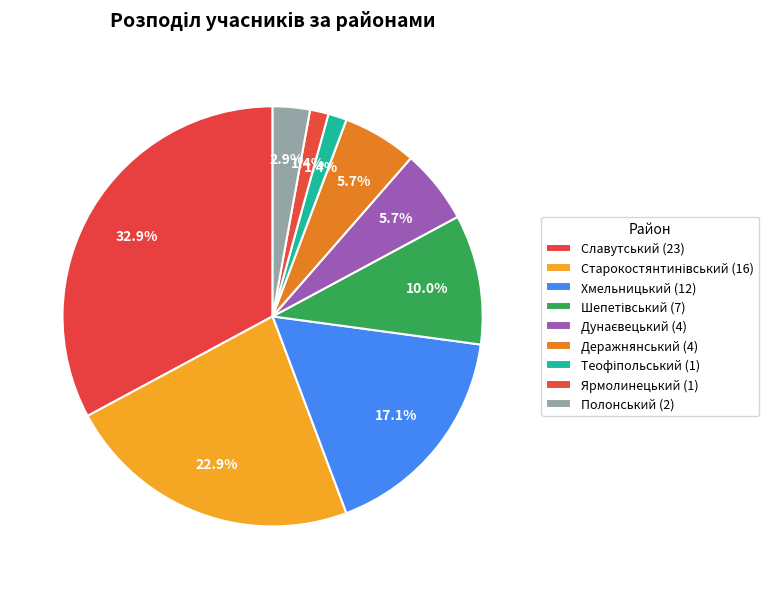

What is the total percentage of Старокостянтинівський and Деражнянський?

28.6%